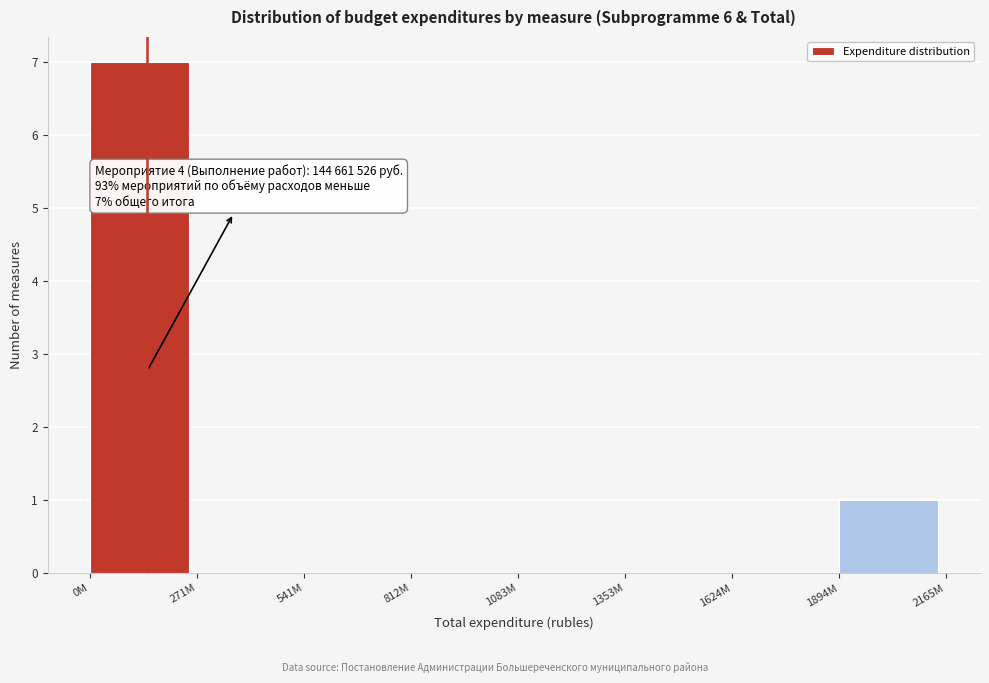

Reading left to right, what are all the values shown in this chart?

0M=7	271M=0	541M=0	812M=0	1083M=0	1353M=0	1624M=0	1894M=1